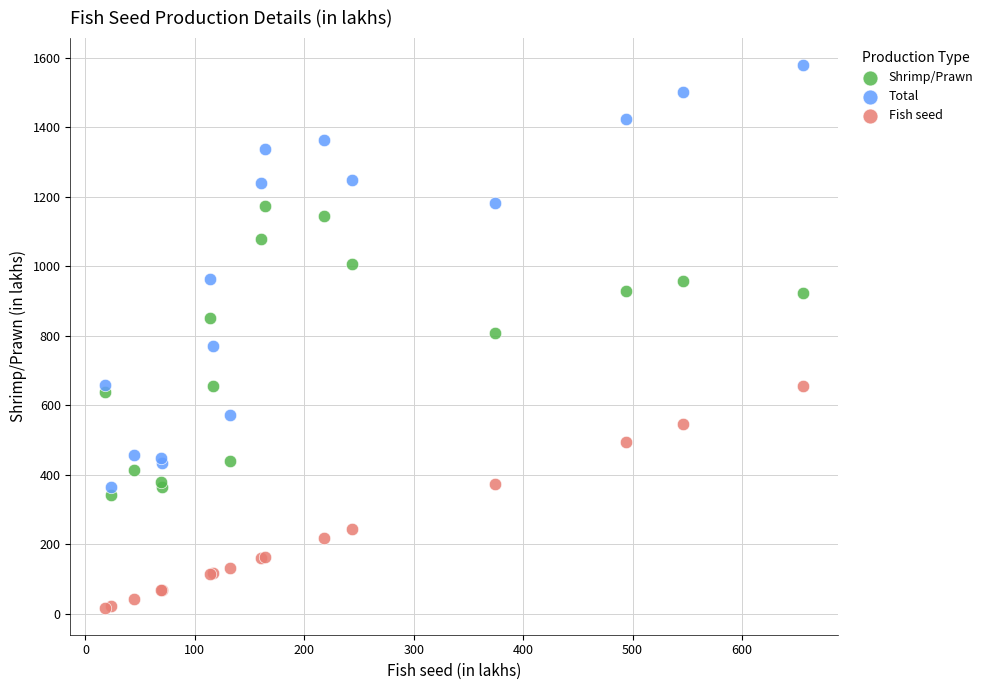

Which series contains the lowest Y value?

Fish seed